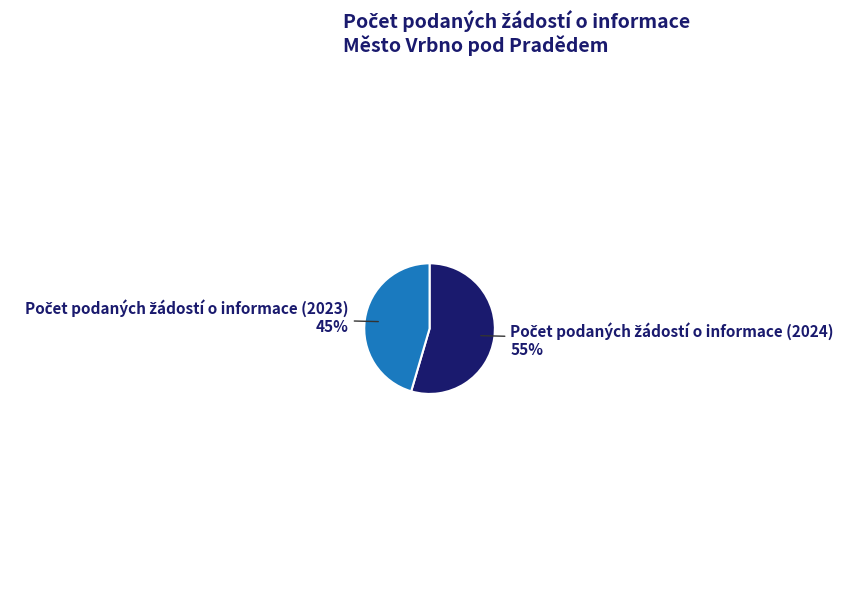

Is there a majority slice in this chart?

Yes